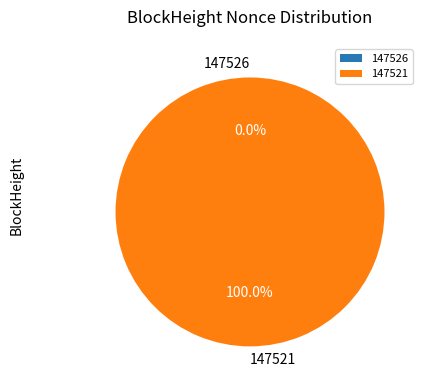

To the nearest percent, what is the difference between the 147526 and 147521 slice percentages?

100%